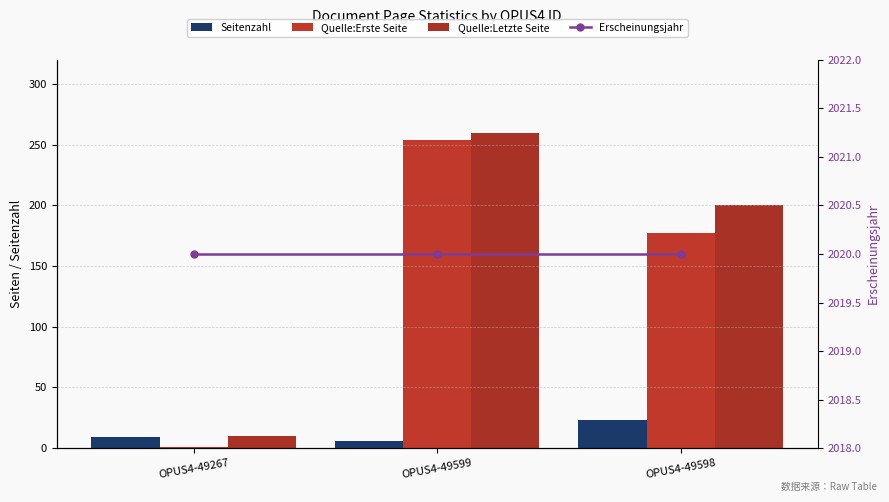

The value of Quelle:Erste Seite at OPUS4-49599 is 342. True or false?

False